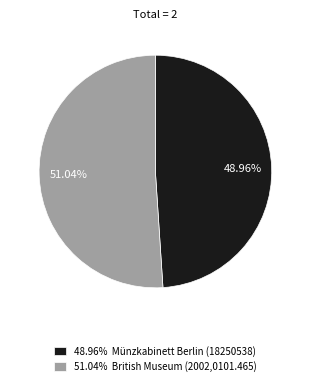

What is the majority slice?

51.04% British Museum (2002,0101.465)